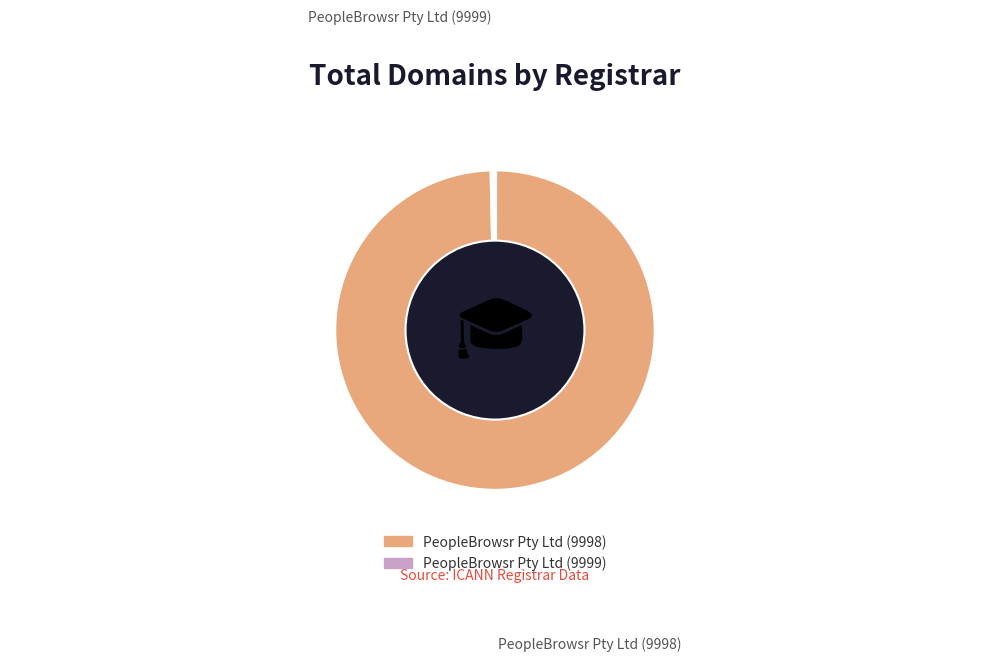

Which category has the smallest portion of the pie?

PeopleBrowsr Pty Ltd (9999)